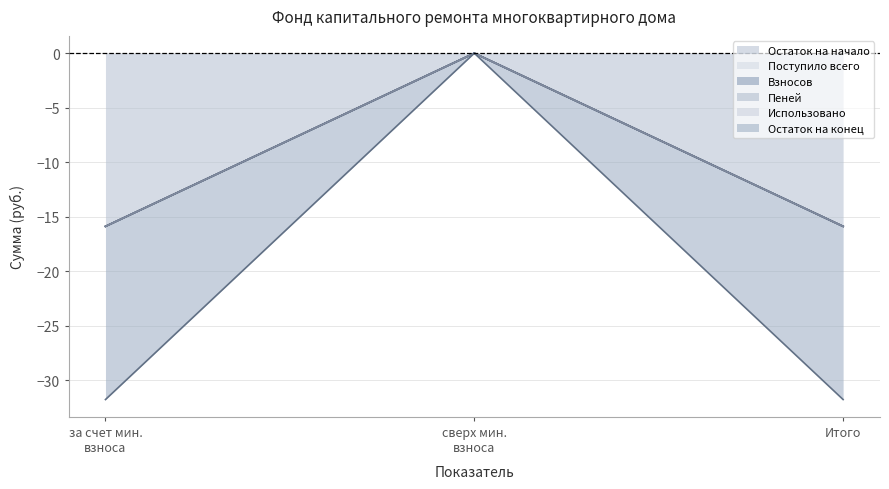

What are all the series names shown in the legend?

Остаток на начало, Поступило всего, Взносов, Пеней, Использовано, Остаток на конец